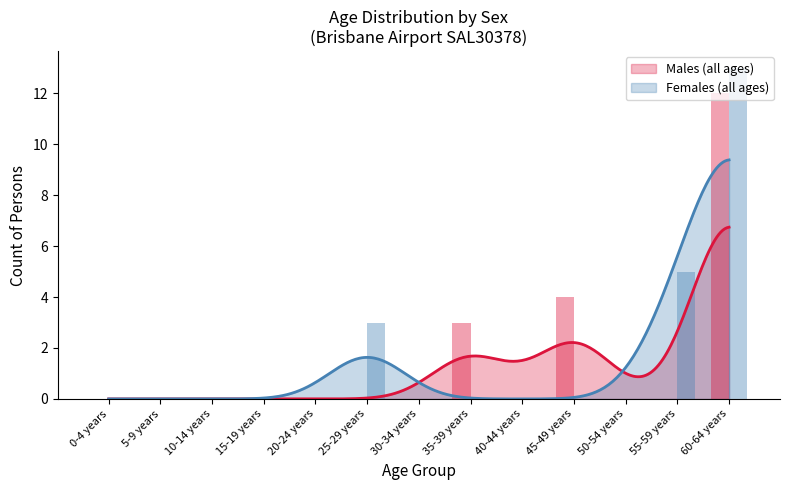

Count the number of categories in the chart.

13